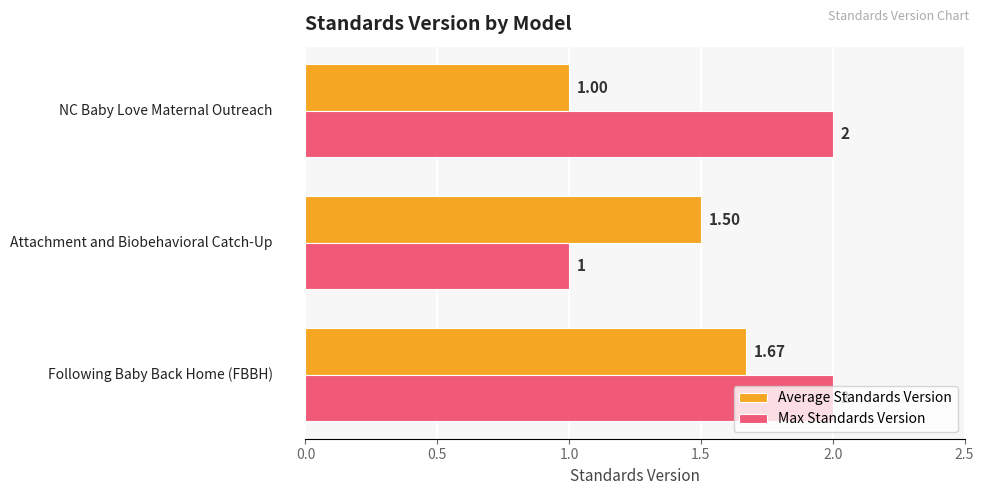

At how many categories does at least one series exceed 1?

3